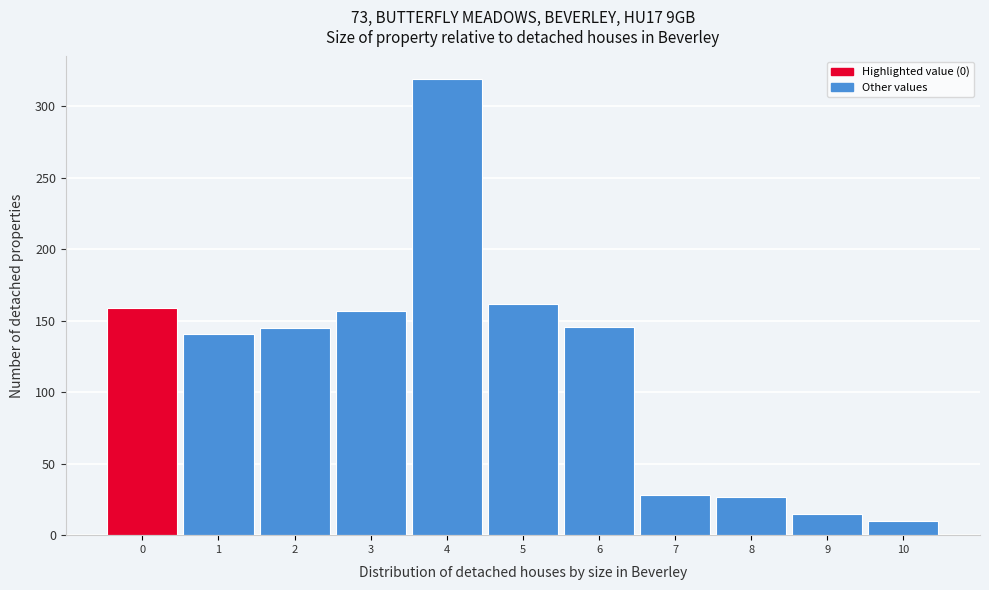

Reading left to right, transcribe this chart: for each bar, give the range it covers on the x-axis and its height. The values are not printed on the chart, so give them approximately, as read against the axis.

-0.5 to 0.5: 160
0.5 to 1.5: 140
1.5 to 2.5: 145
2.5 to 3.5: 155
3.5 to 4.5: 320
4.5 to 5.5: 160
5.5 to 6.5: 145
6.5 to 7.5: 30
7.5 to 8.5: 25
8.5 to 9.5: 15
9.5 to 10.5: 10